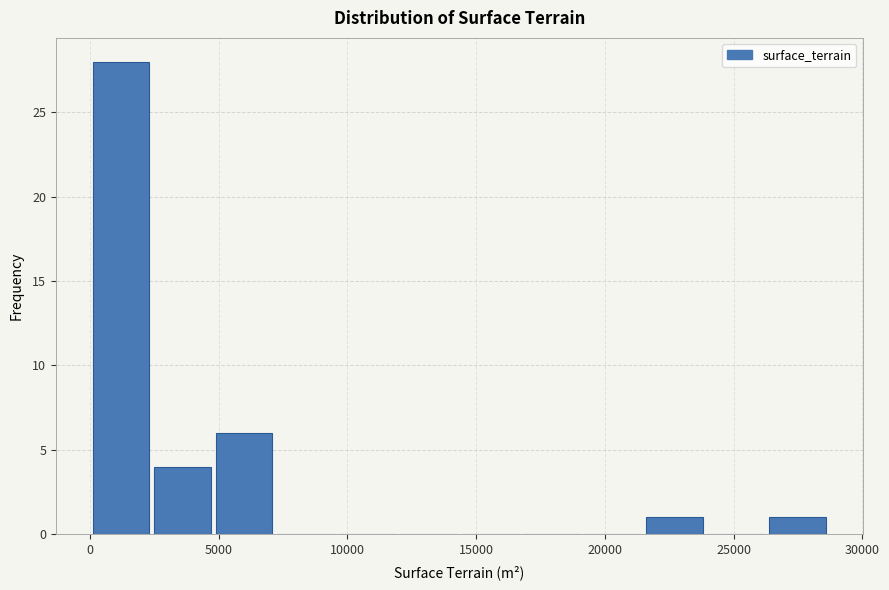

Reading left to right, transcribe this chart: for each bar, give the range it covers on the x-axis and its height. Neither the bar edges nor the heights are printed on the chart, so give them approximately, as read against the axes.

0 to 2500: 28
2500 to 5000: 4
5000 to 7000: 6
7000 to 9500: 0
9500 to 12000: 0
12000 to 14500: 0
14500 to 16500: 0
16500 to 19000: 0
19000 to 21500: 0
21500 to 24000: 1
24000 to 26500: 0
26500 to 28500: 1